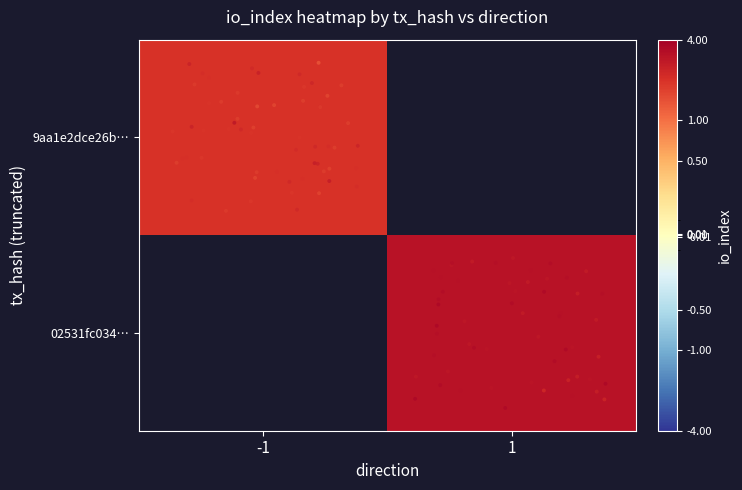

Reading right to left, transcribe all the data shown in this chart.

9aa1e2dce26b816dbb07b128695ef9fb6a657b8: io_index=2	direction=-1
02531fc034fa21478722c4e9cd4e9b9dfd22bc4: io_index=3	direction=1